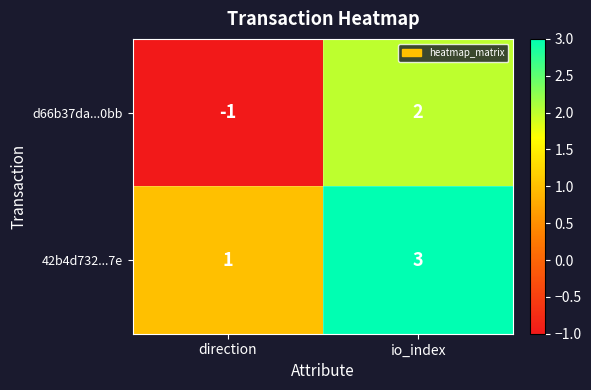

How many categories are shown in the chart?

2